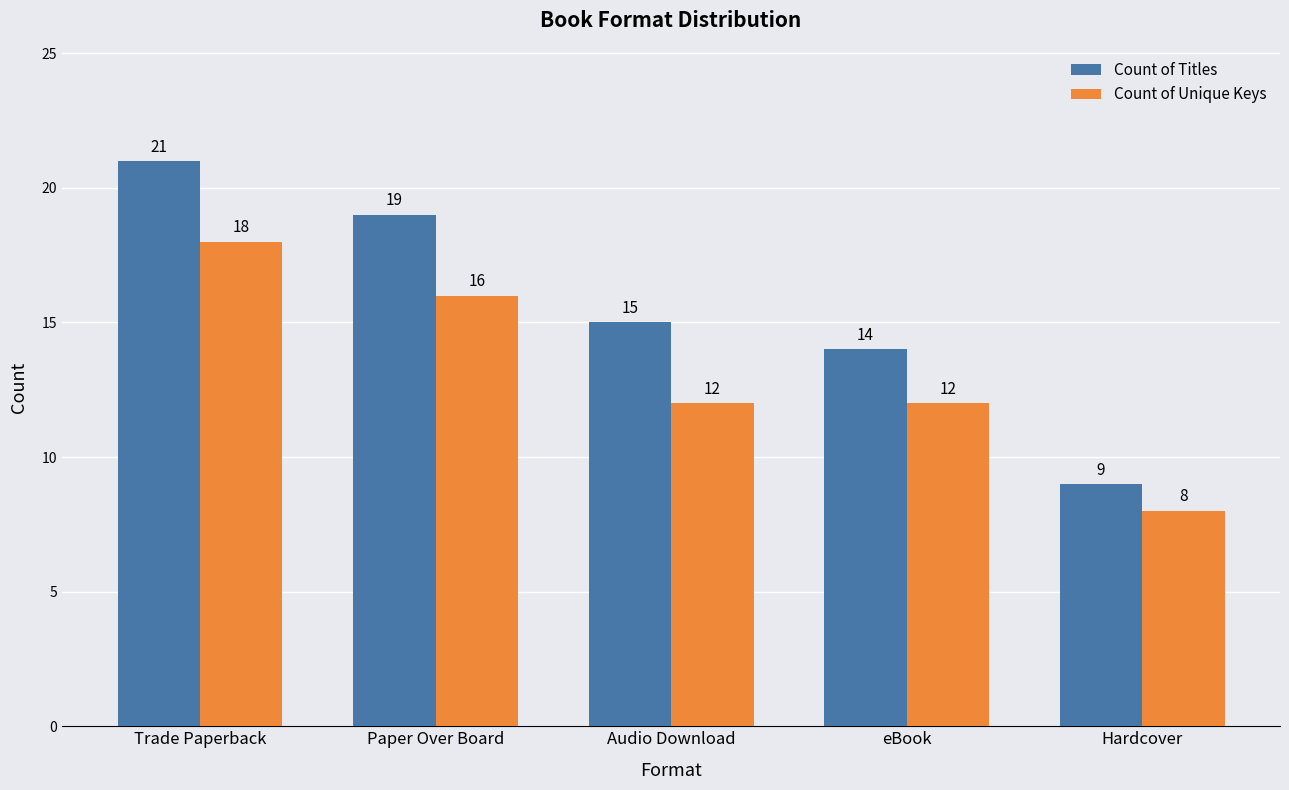

At Audio Download, list the series in order from largest to smallest.

Count of Titles, Count of Unique Keys